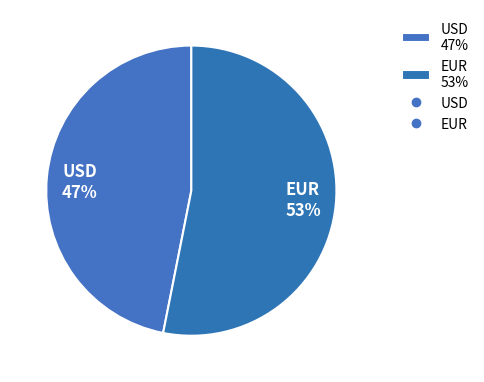

Is EUR the majority of the pie?

Yes